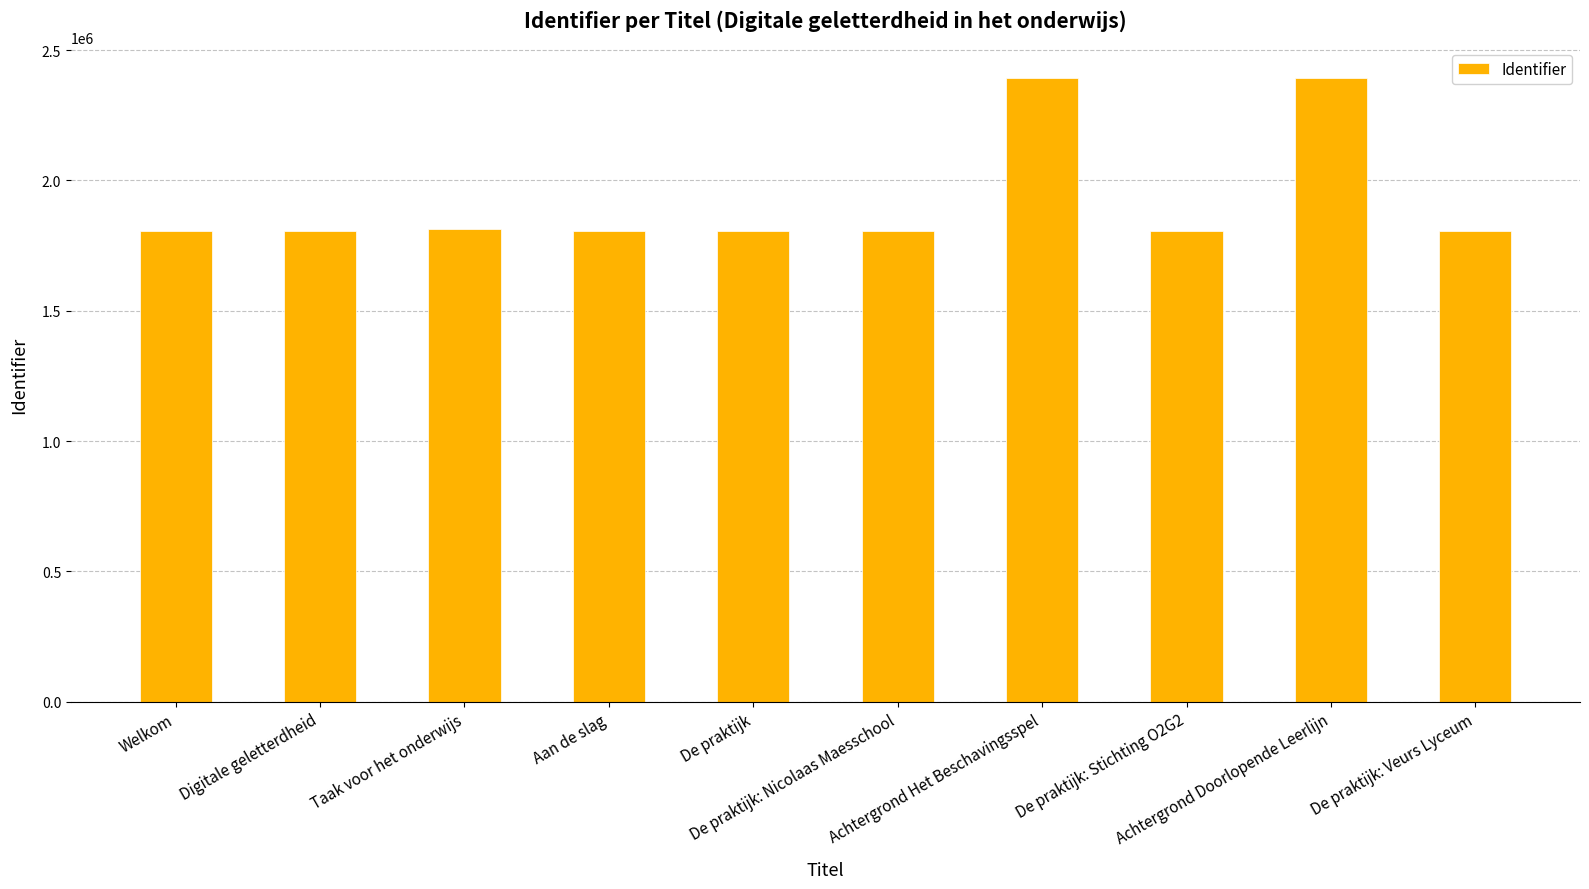

What is the minimum value shown in the chart?

1805374